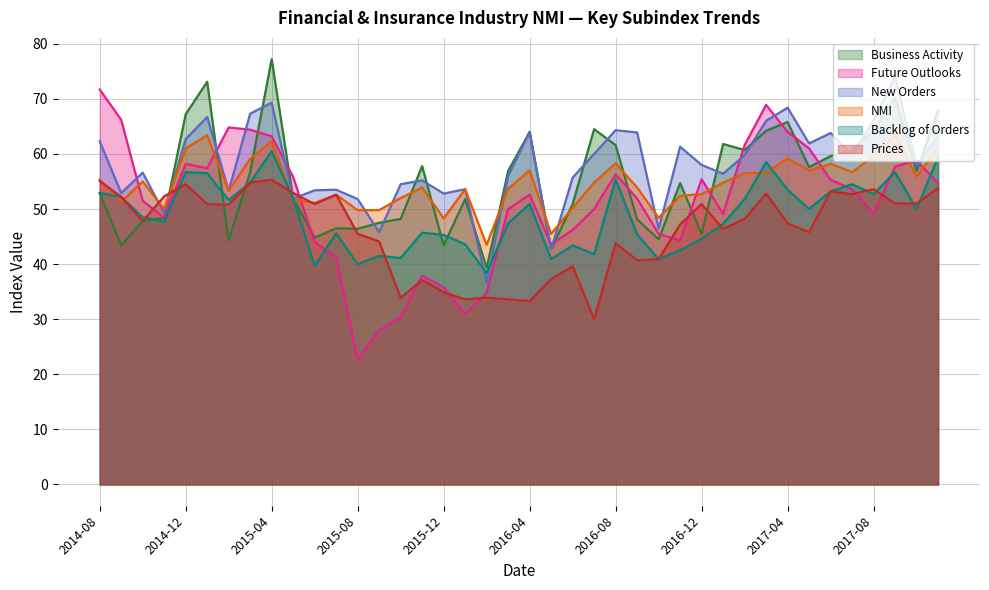

Does the chart have visible grid lines?

Yes